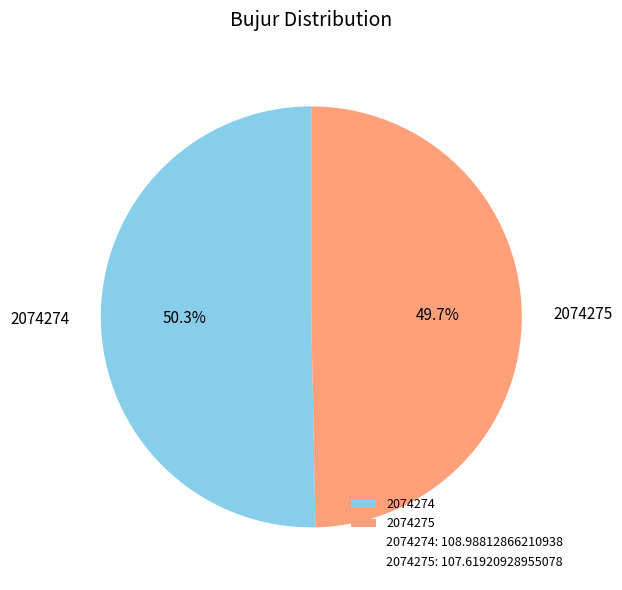

To the nearest percent, what portion does 2074275 represent?

50%